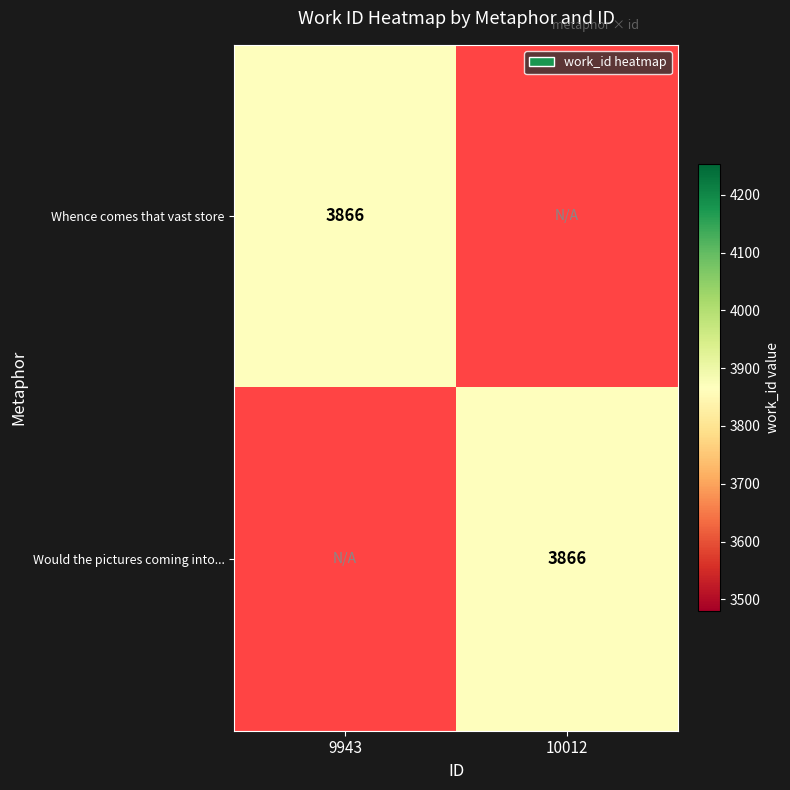

Rank the series by their maximum value, from lowest to highest.

Whence comes that vast store, Would the pictures coming into such a